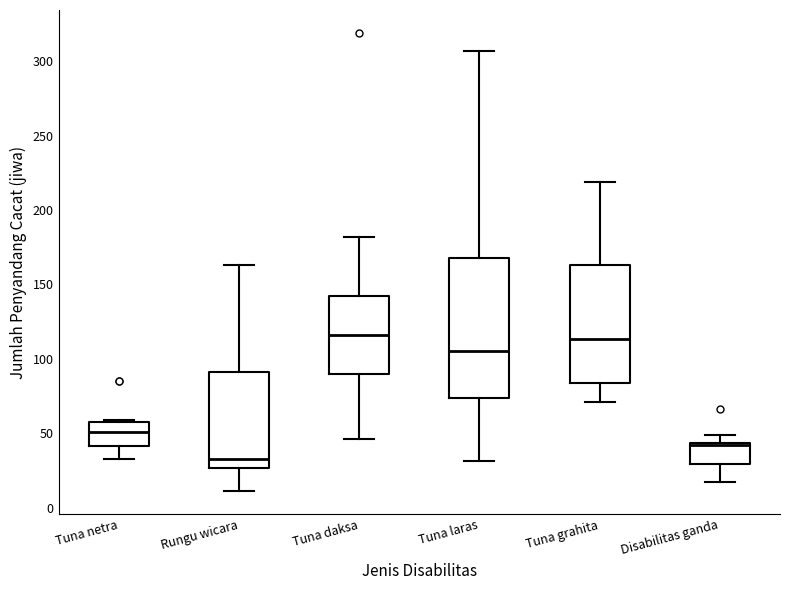

Reading left to right, transcribe this box plot: for each box, give where its median line is, the range the box spans, and where its two whiskers end, as read against the y-axis. The values are not printed on the chart, so give them approximately, as read against the axis.

Tuna netra: median 50, box 40 to 60, whiskers 35 to 60
Rungu wicara: median 35, box 25 to 90, whiskers 10 to 165
Tuna daksa: median 115, box 90 to 140, whiskers 45 to 180
Tuna laras: median 105, box 75 to 170, whiskers 30 to 305
Tuna grahita: median 115, box 85 to 165, whiskers 70 to 220
Disabilitas ganda: median 40, box 30 to 45, whiskers 15 to 50